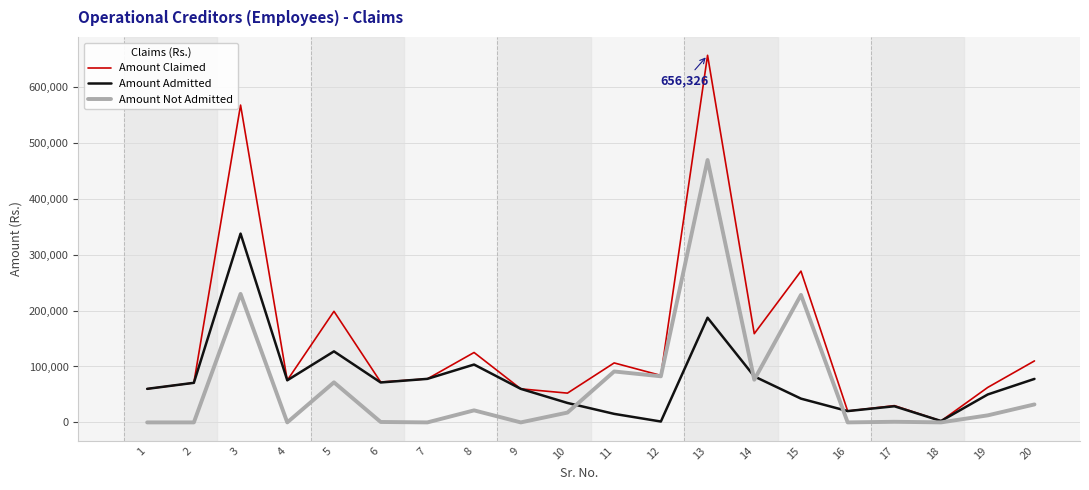

List the series in order of their peak value, lowest first.

Amount Admitted, Amount Not Admitted, Amount Claimed